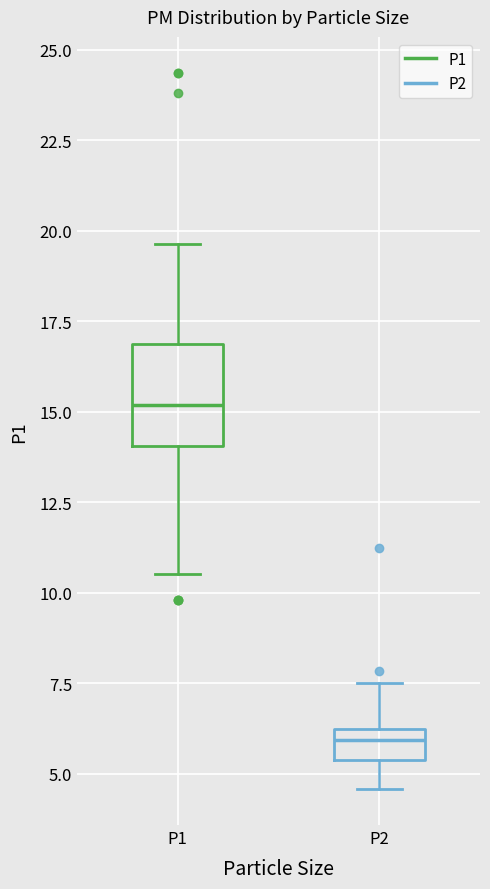

Reading left to right, read every box against the y-axis: the position of its median line, the range the box covers, and the ends of its whiskers. The values are not printed on the chart, so give them approximately, as read against the axis.

P1: median 15.0, box 14.0 to 17.0, whiskers 10.5 to 19.5
P2: median 6.0 (just below the box's upper edge), box 5.5 to 6.0, whiskers 4.5 to 7.5